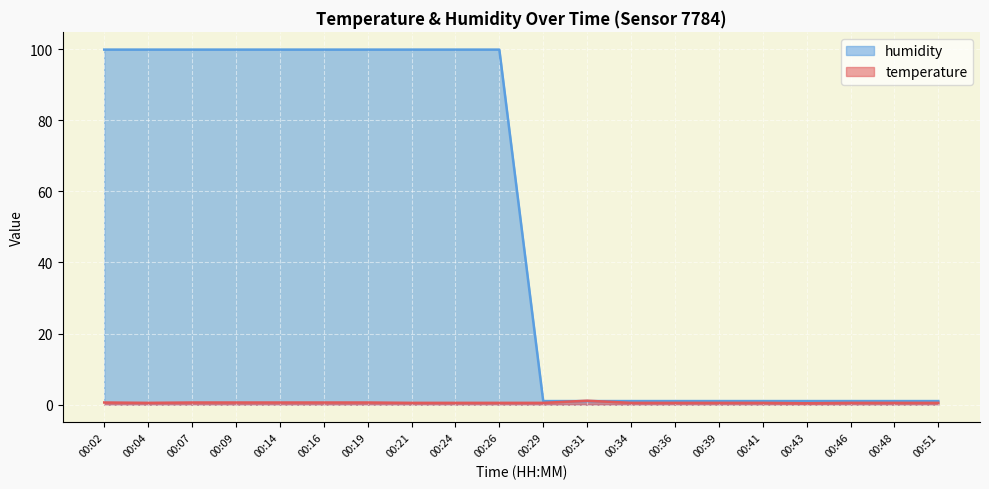

Reading left to right, extract all data points from this chart.

temperature: 0.6	0.5	0.6	0.6	0.6	0.6	0.6	0.5	0.5	0.5	0.5	1.1	0.5	0.5	0.5	0.5	0.4	0.5	0.5	0.5
humidity: 99.9	99.9	99.9	99.9	99.9	99.9	99.9	99.9	99.9	99.9	1.0	1.0	1.0	1.0	1.0	1.0	1.0	1.0	1.0	1.0